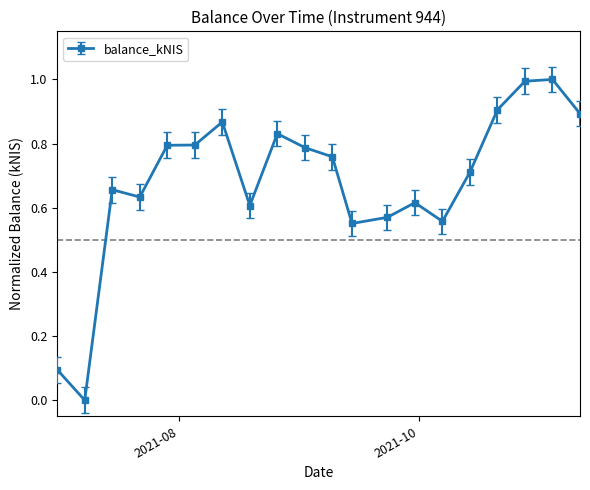

How many lines are shown in the chart?

1